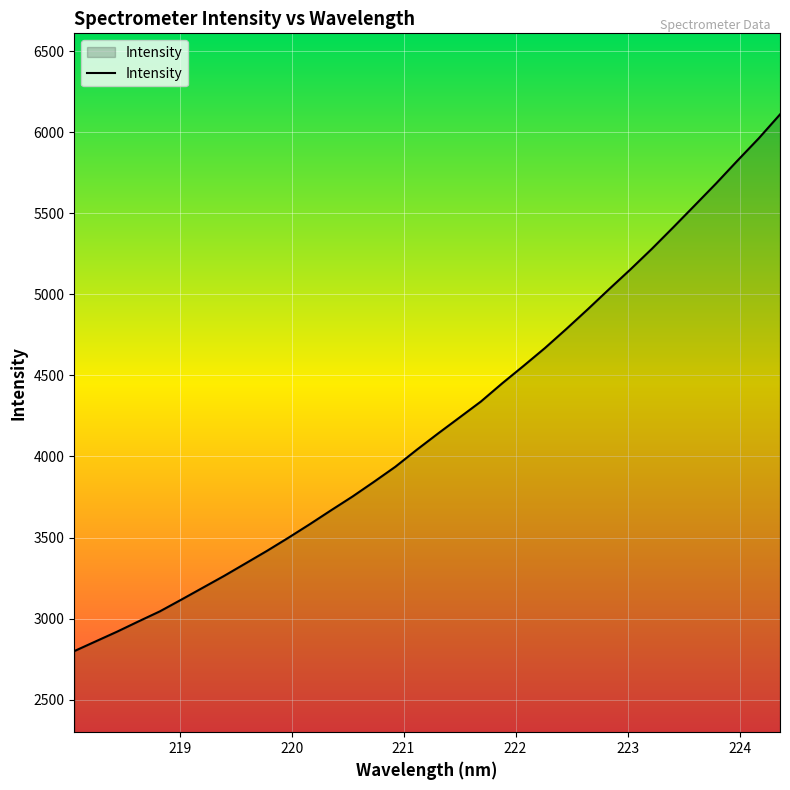

What is the difference between the maximum and minimum values?

3309.1